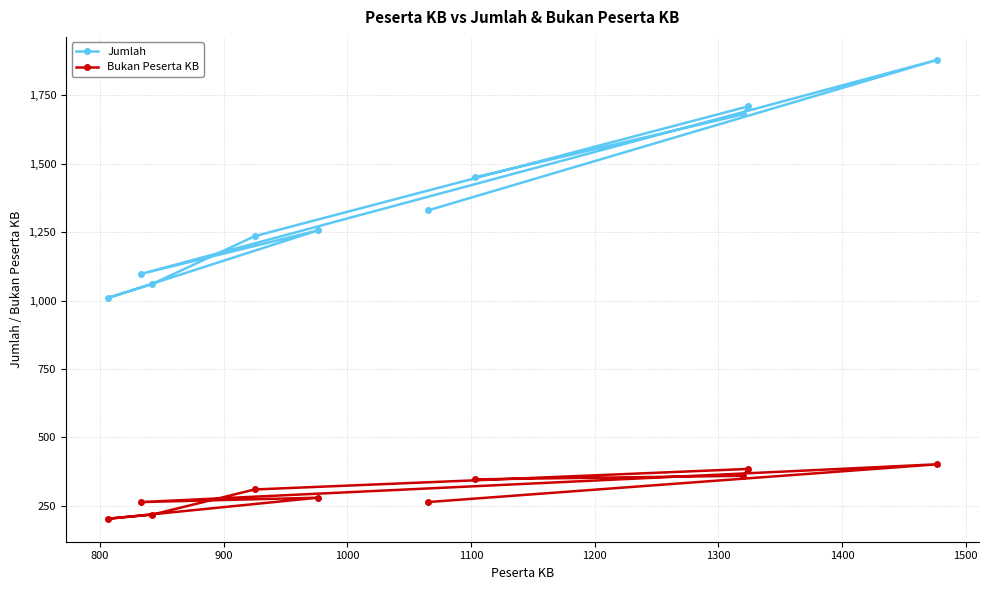

True or false: Bukan Peserta KB has more than 2 points higher than both neighbors.

True